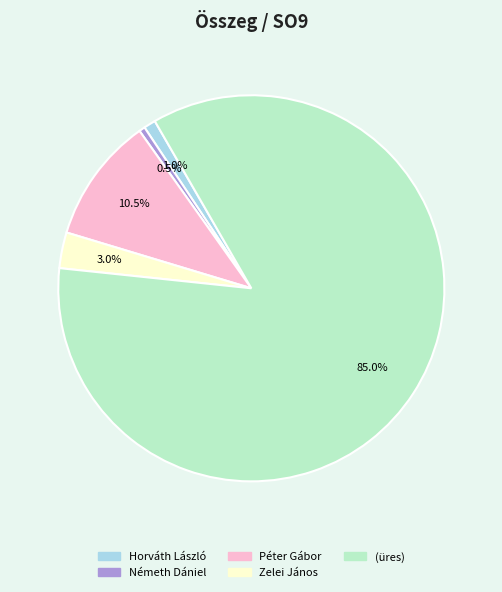

To the nearest percent, what is the difference between the Zelei János and (üres) slice percentages?

82%